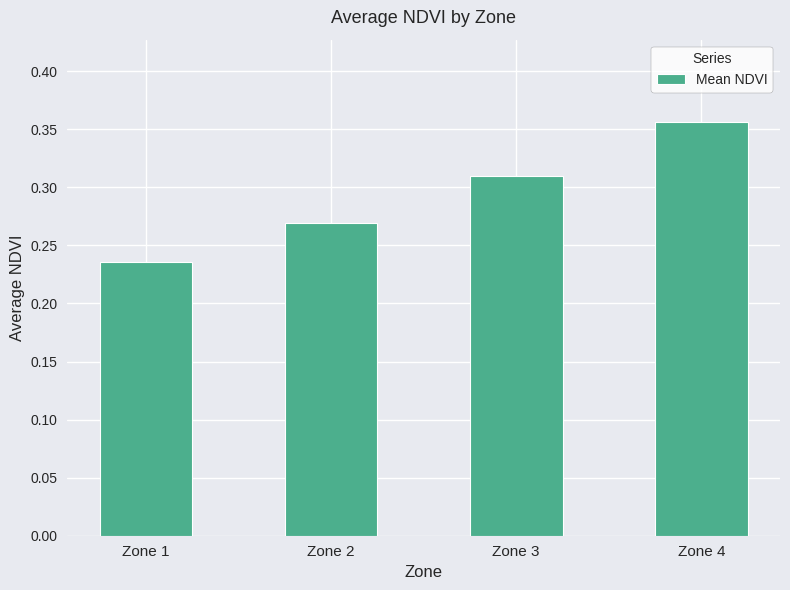

Is it true that the value at Zone 3 is 0.4?

False